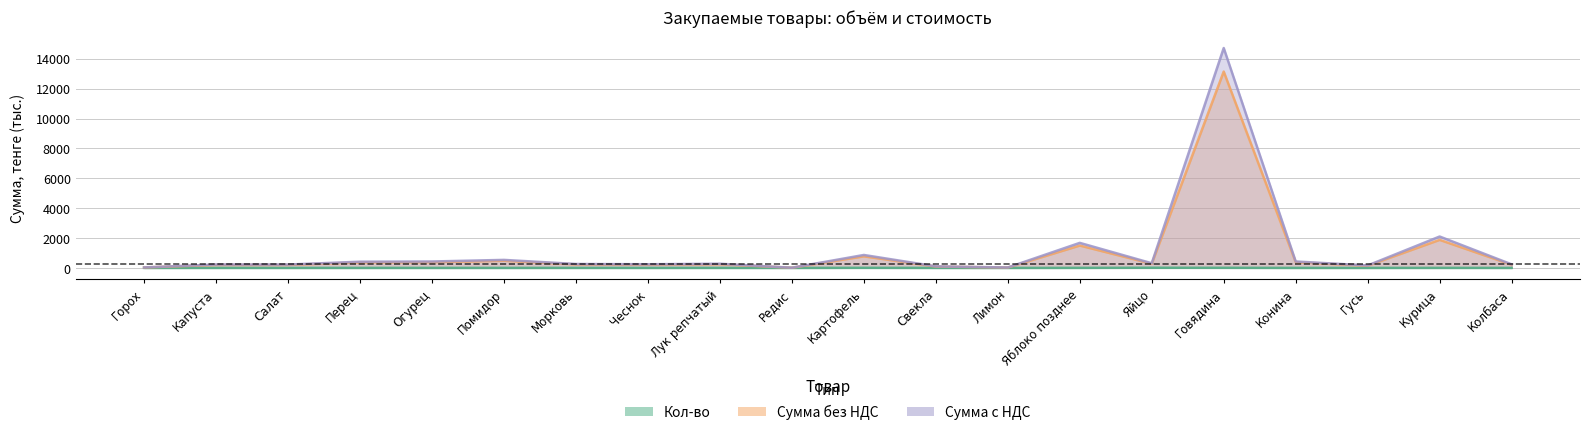

What is the difference between the maximum and second lowest values in the Кол-во series?

11.3